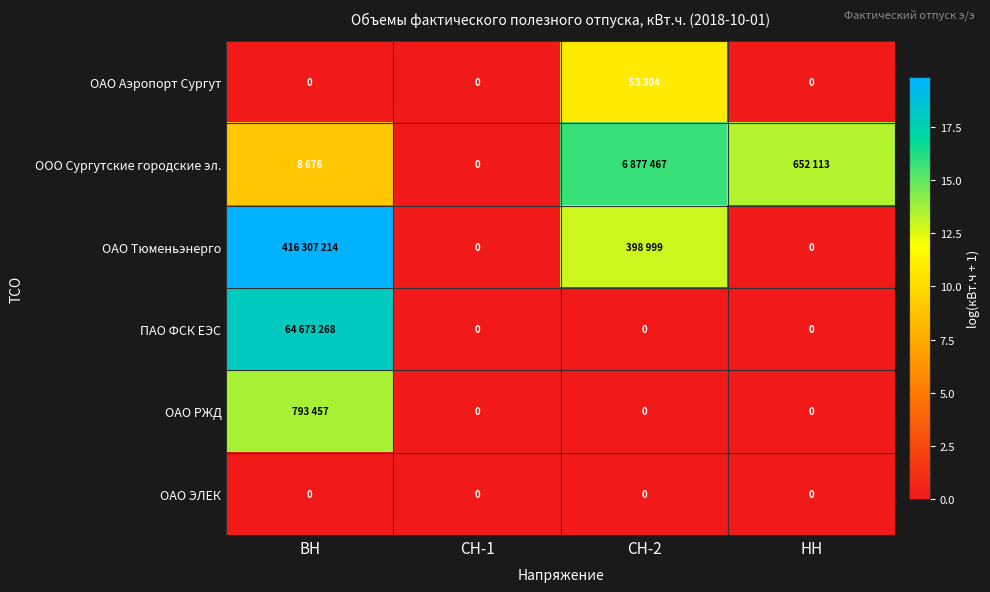

At which label is ООО Сургутские городские эл. closest to 7?

ВН